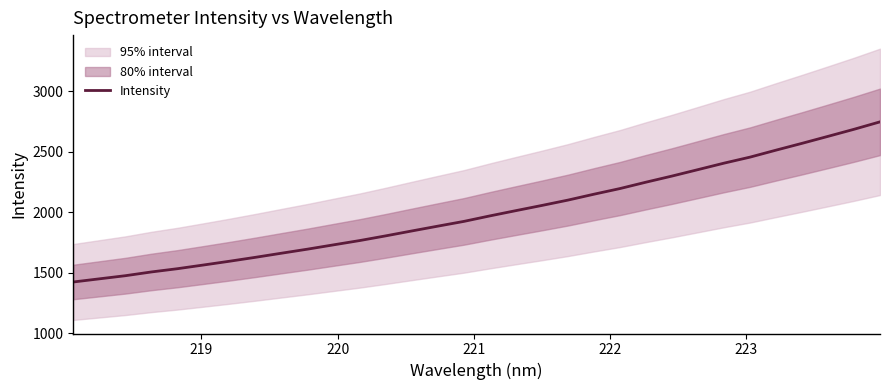

What is the minimum value shown in the chart?

1424.5